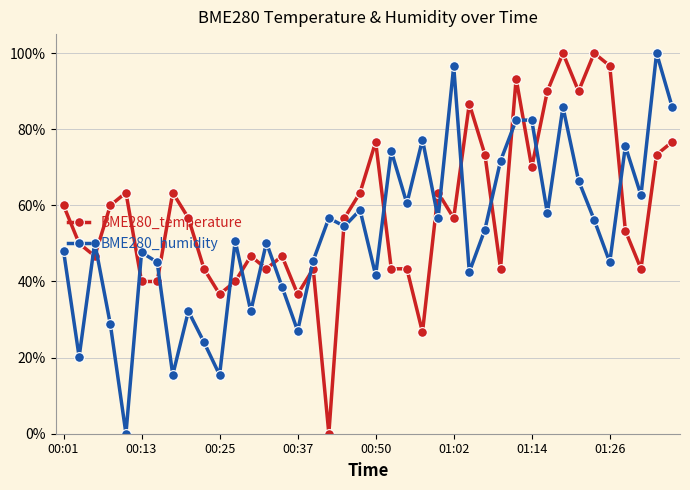

True or false: BME280_humidity has more than 2 interior local peaks.

True